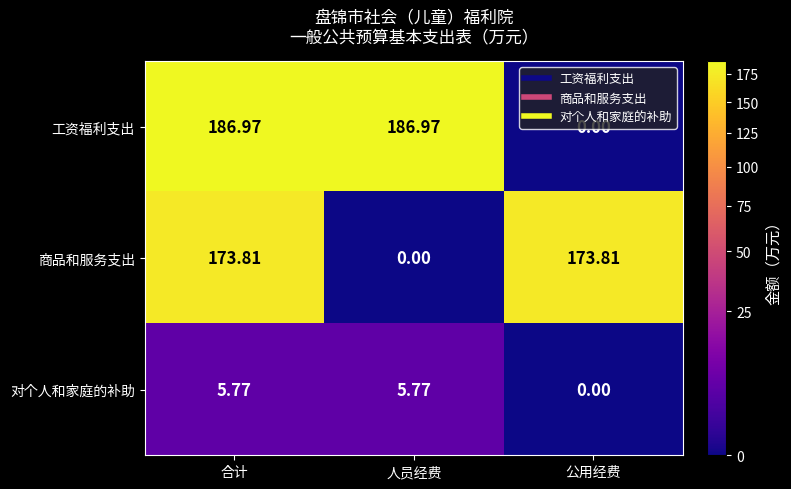

At how many categories does at least one series exceed 66?

3